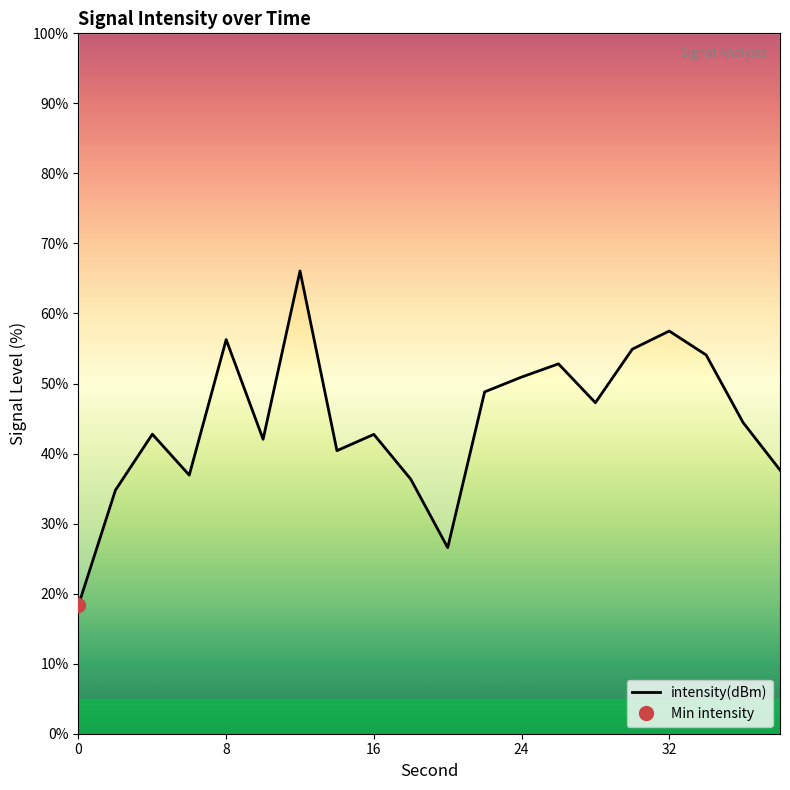

How many interior local valleys (lower than both neighbors) does the data have?

5